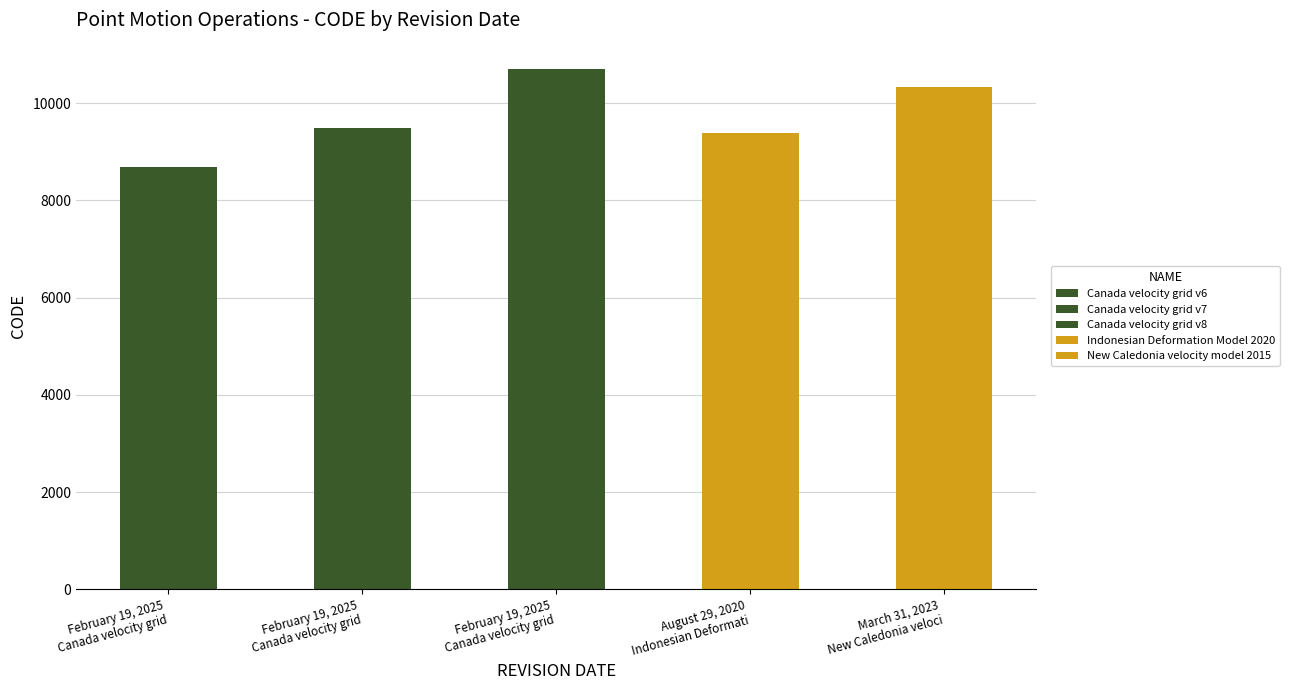

Approximately how many times larger is the value at February 19, 2025 compared to February 19, 2025?

0.9